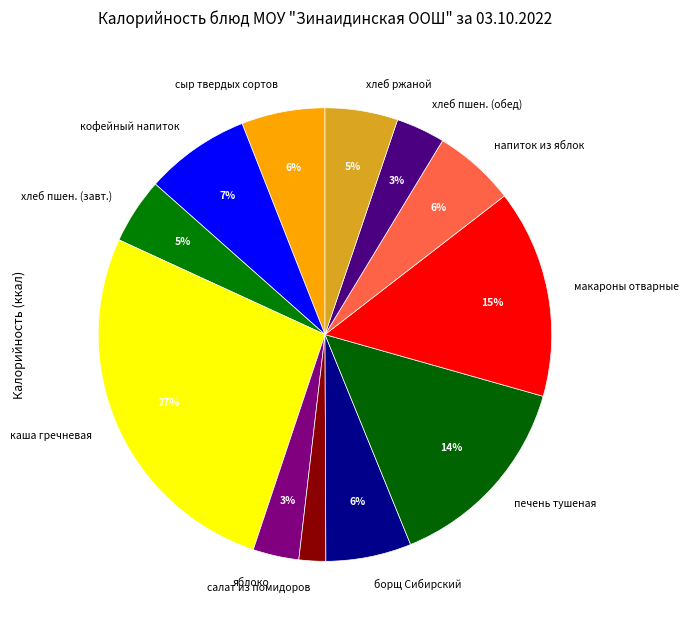

To the nearest percent, what percentage of the pie is напиток из яблок?

6%